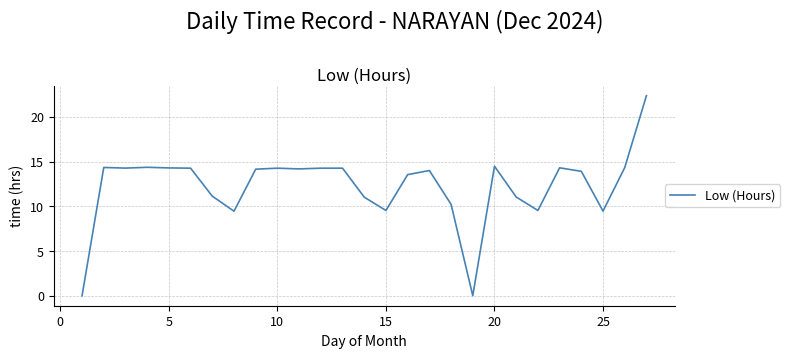

What is the greatest value displayed?

22.4